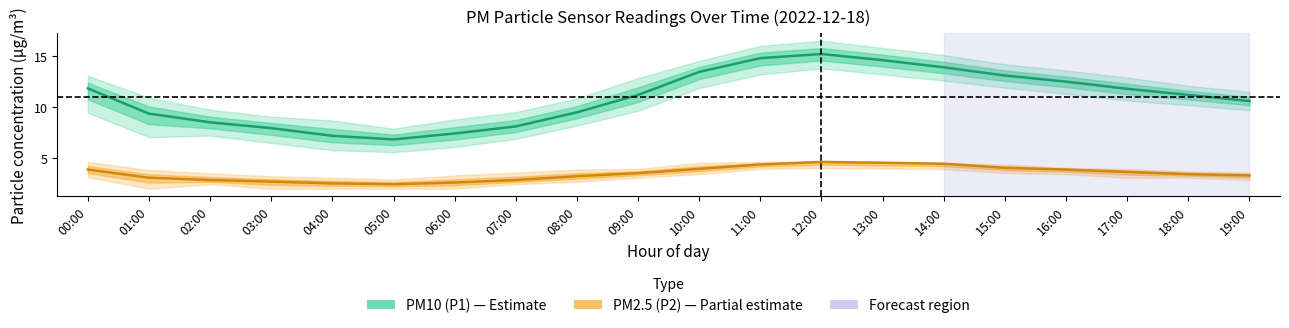

What is the smallest value displayed?

2.5